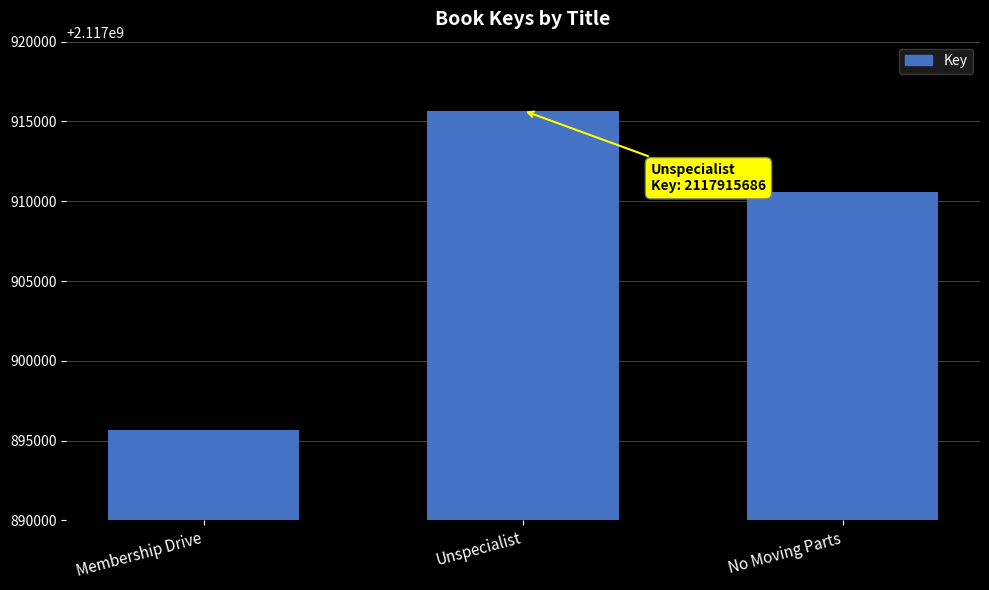

Which category has the highest value across all series?

Unspecialist